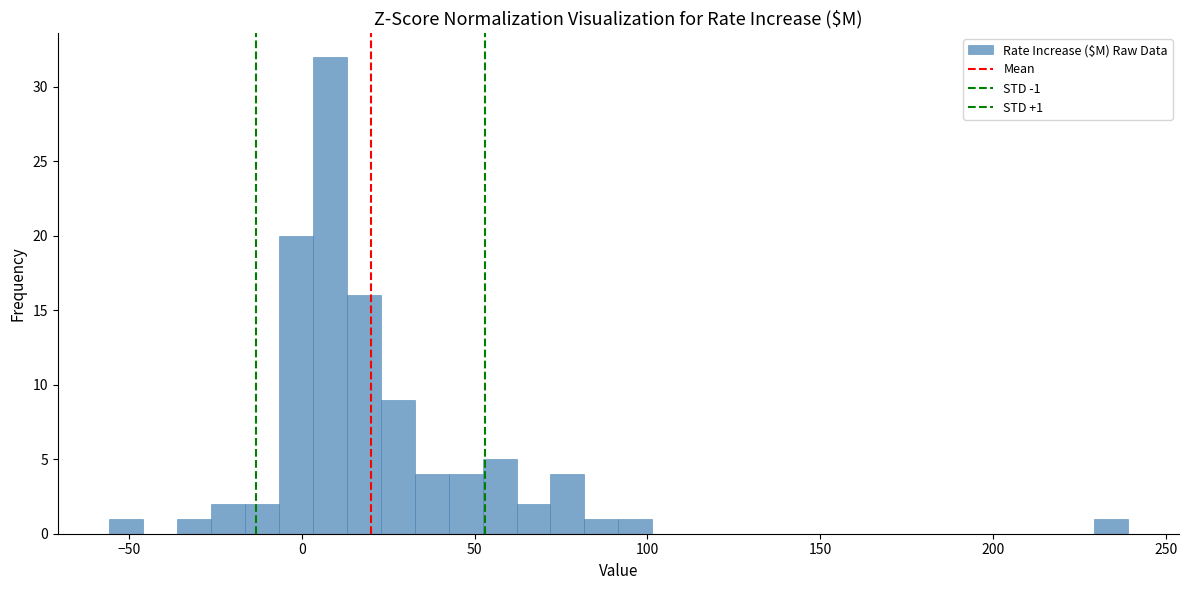

Read against the x-axis, roughly where is the centre of the tallest bar?

10